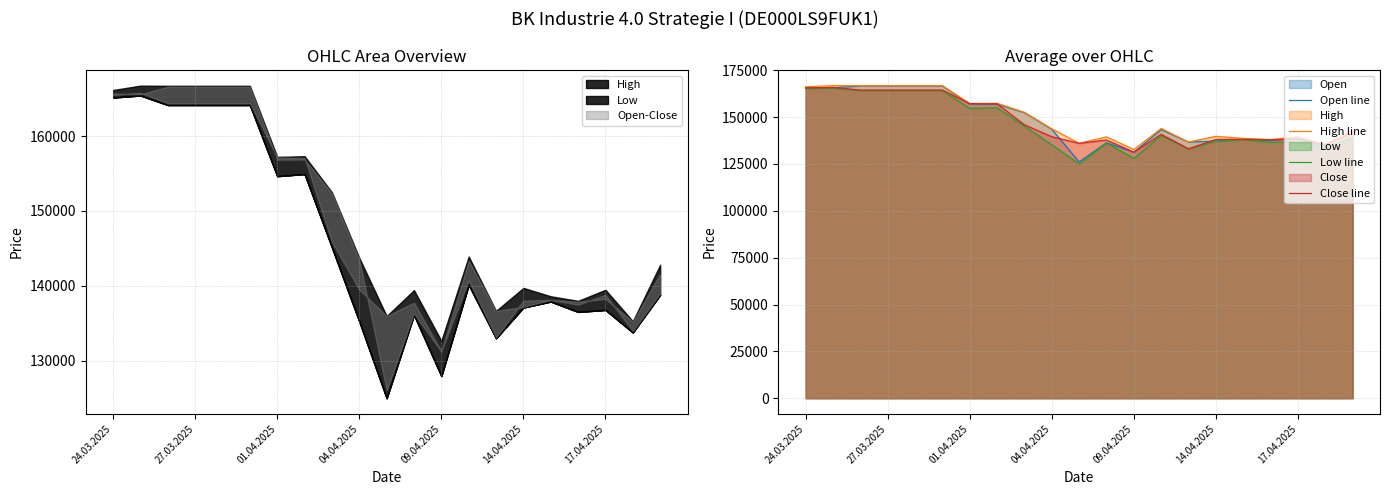

How many interior local valleys does the Open line series have?

7